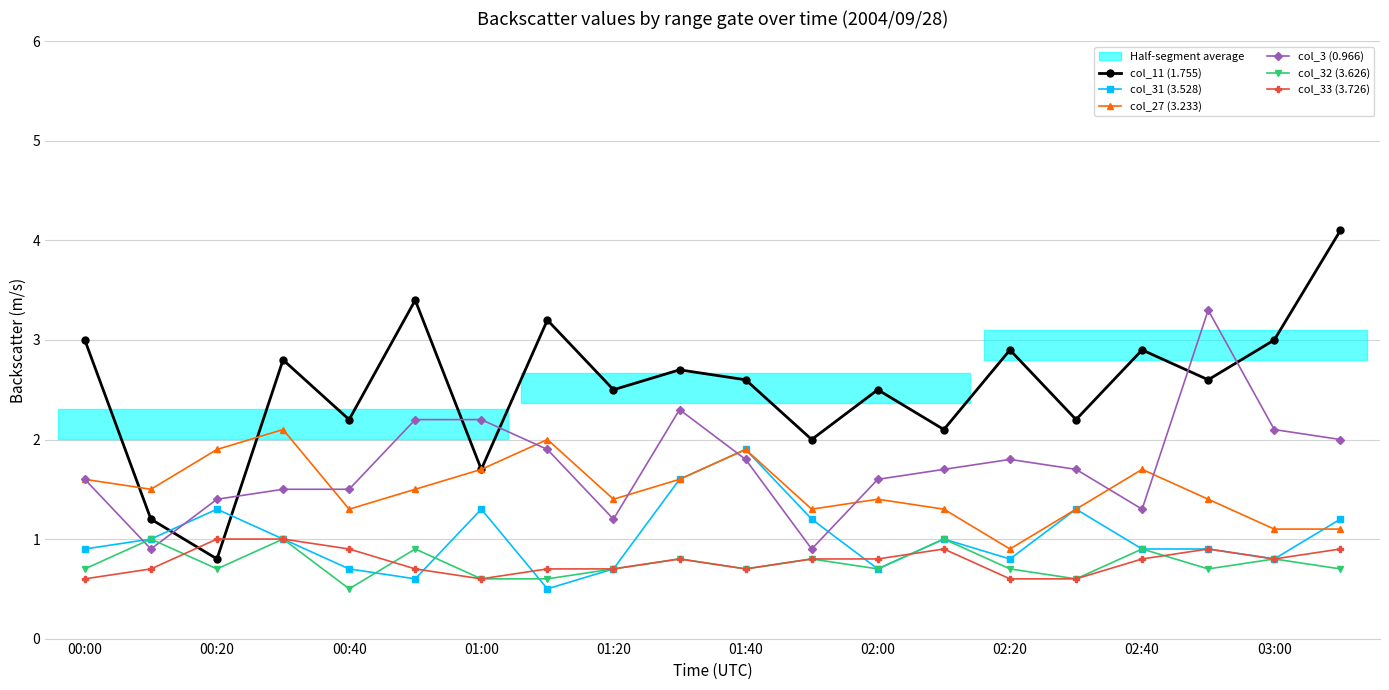

The col_11 (1.755) series shows 2.9 at 02:20. True or false?

True